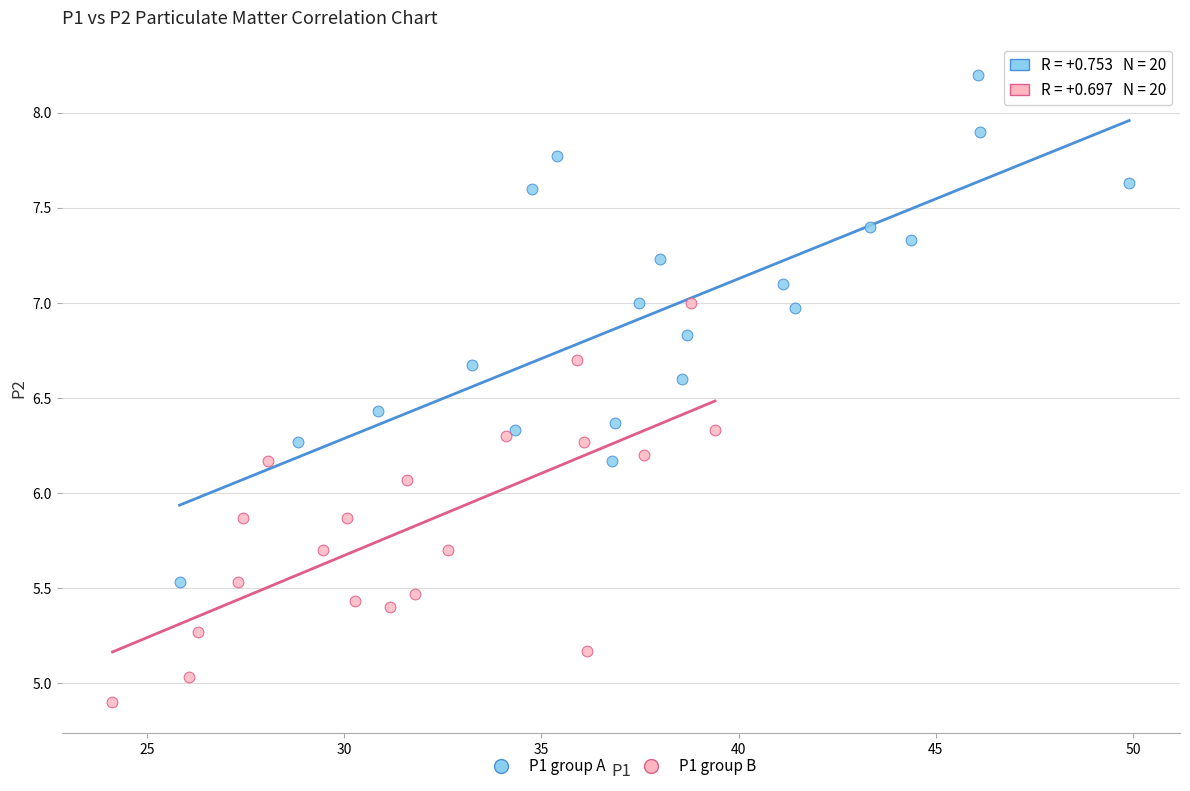

Which series reaches the minimum Y coordinate?

P1 group B